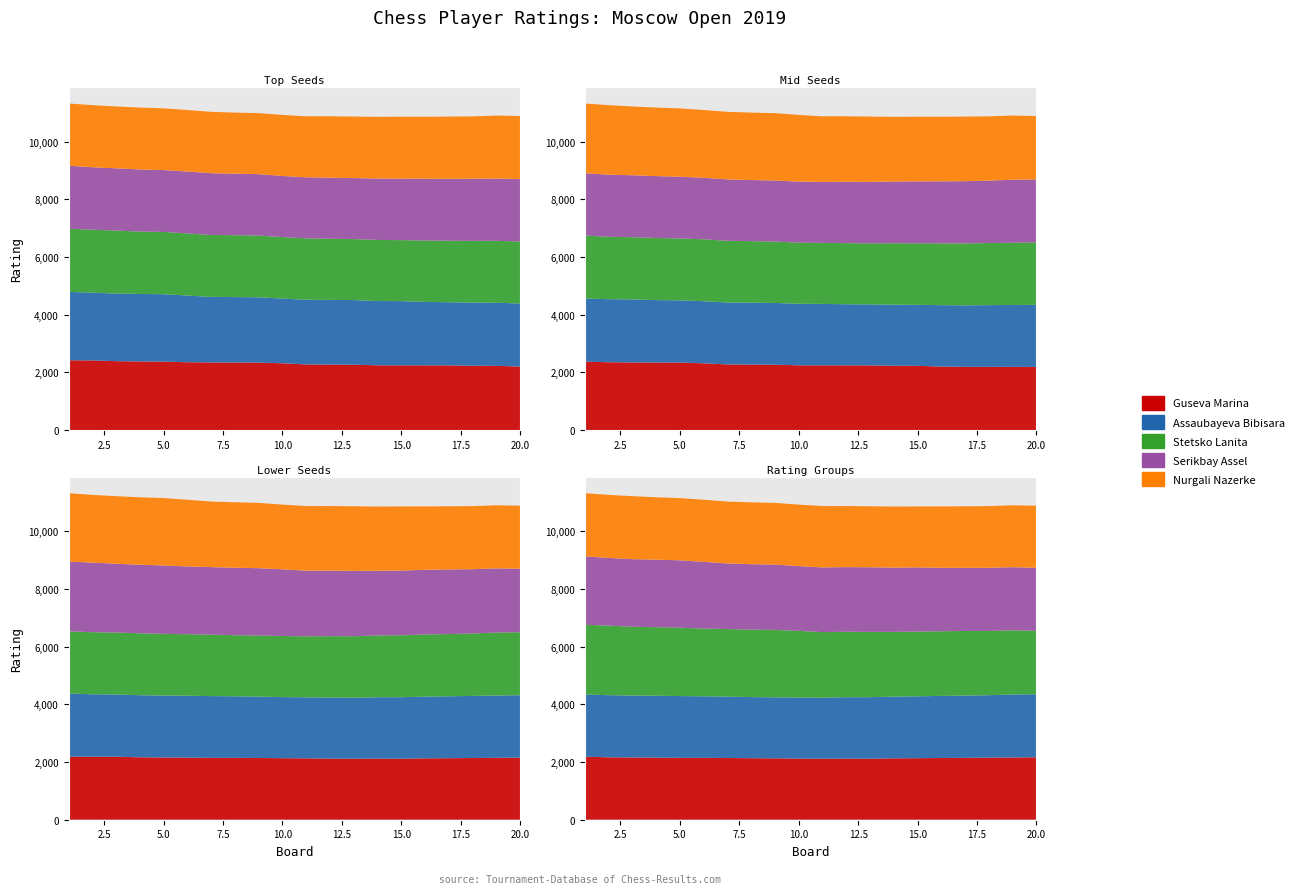

Reading right to left, what are all the values shown in this chart?

Guseva Marina: 20=2200	19=2226	18=2229	17=2241	16=2243	15=2244	14=2244	13=2265	12=2270	11=2274	10=2314	9=2338	8=2340	7=2344	6=2350	5=2372	4=2378	3=2387	2=2413	1=2419
Assaubayeva Bibisara: 20=2186	19=2189	18=2190	17=2190	16=2200	15=2226	14=2229	13=2241	12=2243	11=2244	10=2244	9=2265	8=2270	7=2274	6=2314	5=2338	4=2340	3=2344	2=2350	1=2372
Stetsko Lanita: 20=2154	19=2147	18=2141	17=2134	16=2130	15=2116	14=2119	13=2116	12=2119	11=2130	10=2134	9=2141	8=2147	7=2147	6=2154	5=2159	4=2165	3=2186	2=2186	1=2189
Serikbay Assel: 20=2165	19=2159	18=2154	17=2147	16=2141	15=2134	14=2130	13=2116	12=2119	11=2116	10=2119	9=2130	8=2134	7=2141	6=2147	5=2147	4=2154	3=2159	2=2165	1=2186
Nurgali Nazerke: 20=2186	19=2186	18=2165	17=2159	16=2154	15=2147	14=2141	13=2134	12=2130	11=2116	10=2119	9=2116	8=2119	7=2130	6=2134	5=2141	4=2147	3=2147	2=2154	1=2159